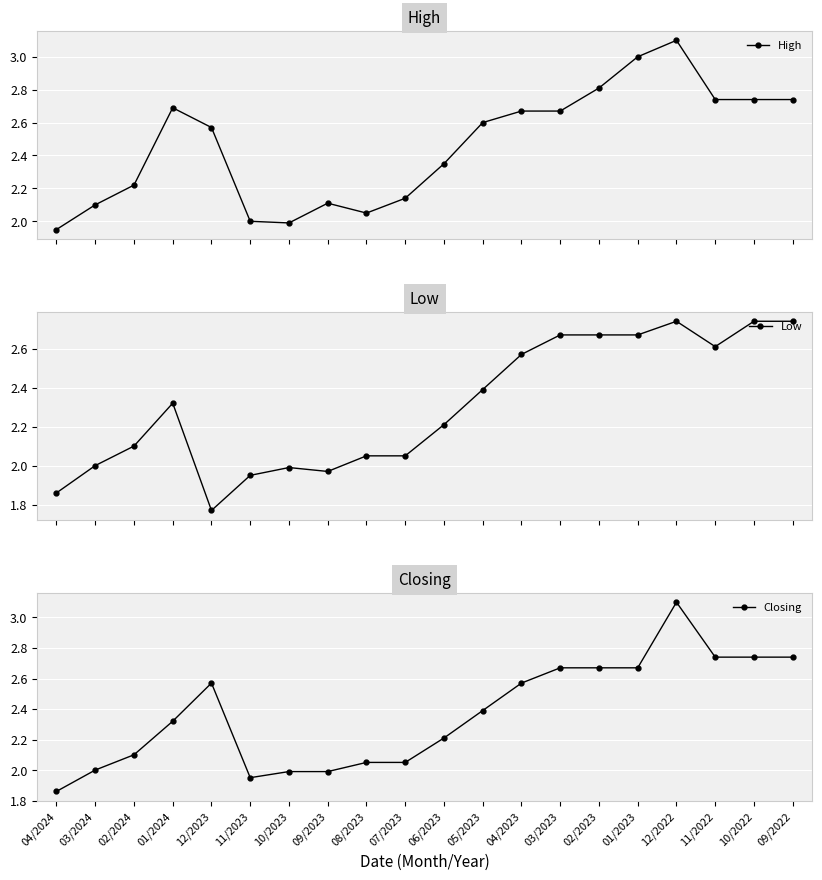

Is it true that Low equals 3.4 at 09/2023?

False